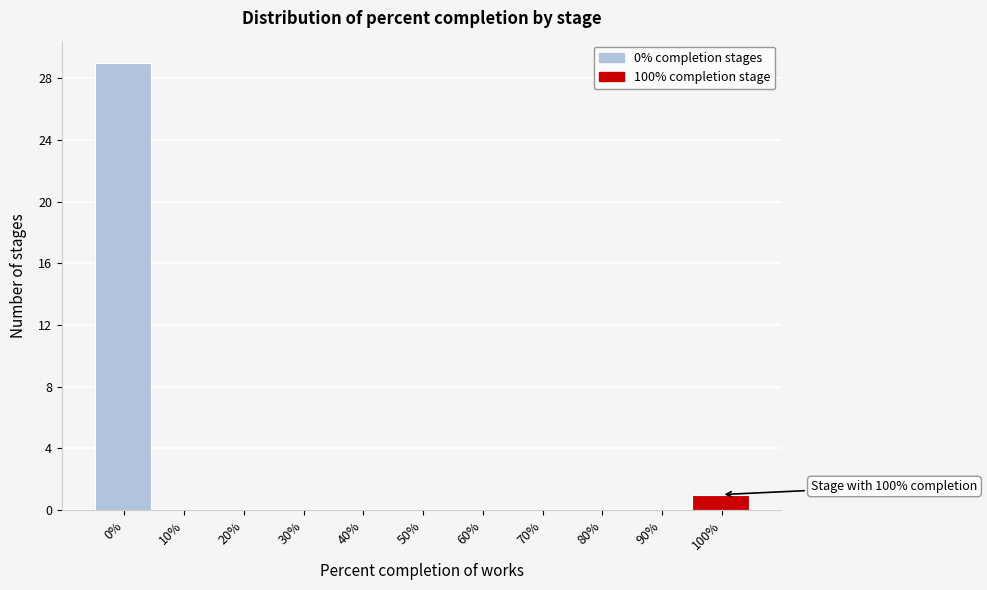

Reading left to right, what are all the values shown in this chart?

0%=29	10%=0	20%=0	30%=0	40%=0	50%=0	60%=0	70%=0	80%=0	90%=0	100%=1